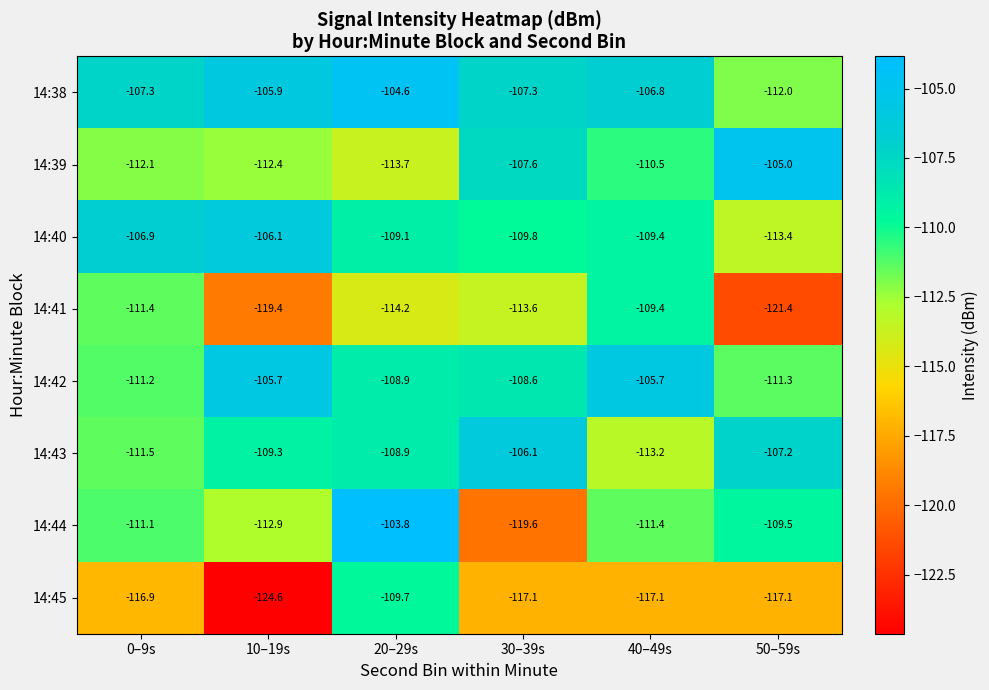

Which series has the widest spread of values?

14:44